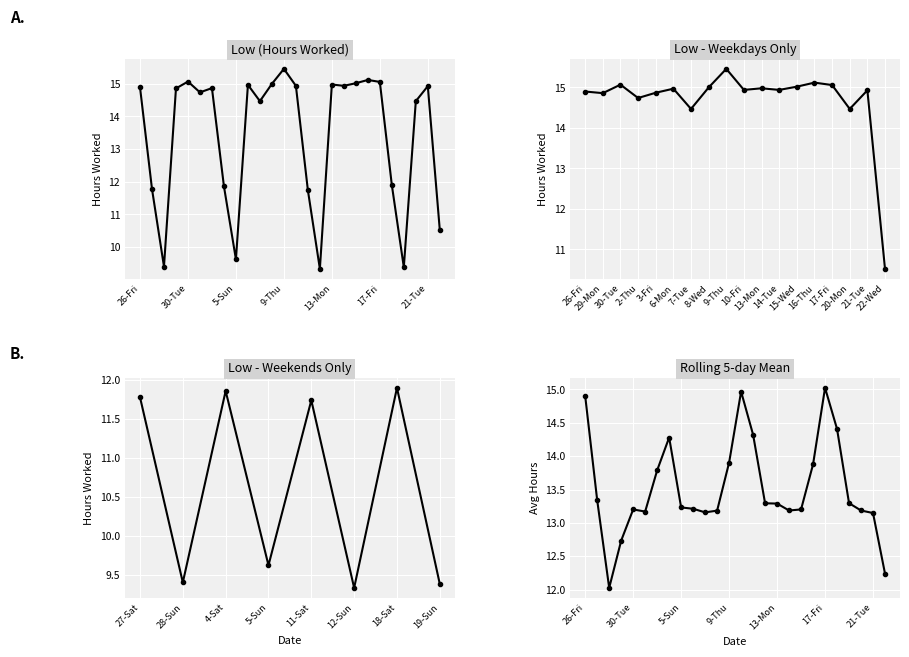

Rank the categories by value from highest to lowest.

9-Thu, 16-Thu, 30-Tue, 17-Fri, 15-Wed, 8-Wed, 13-Mon, 6-Mon, 10-Fri, 14-Tue, 21-Tue, 26-Fri, 3-Fri, 29-Mon, 2-Thu, 7-Tue, 20-Mon, 18-Sat, 4-Sat, 27-Sat, 11-Sat, 22-Wed, 5-Sun, 28-Sun, 19-Sun, 12-Sun